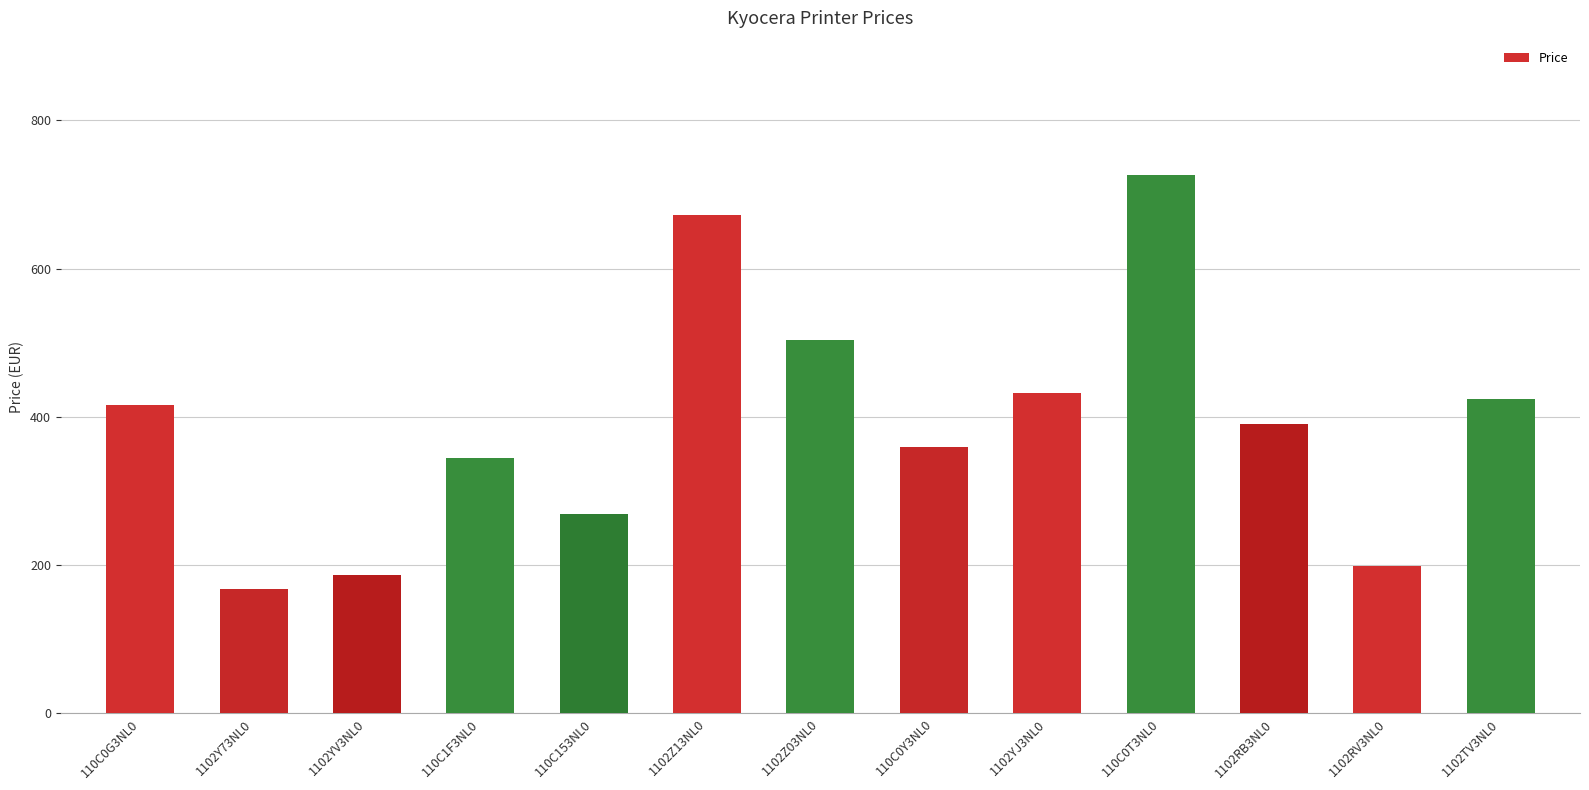

What position from the left is 1102Z03NL0?

7